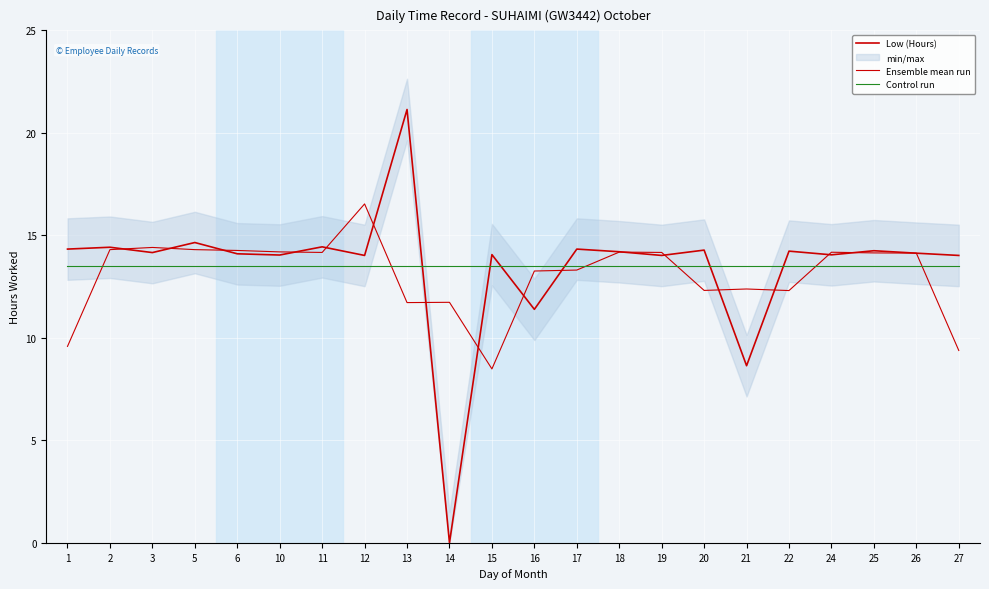

Where is the first local minimum for Ensemble mean run?

11